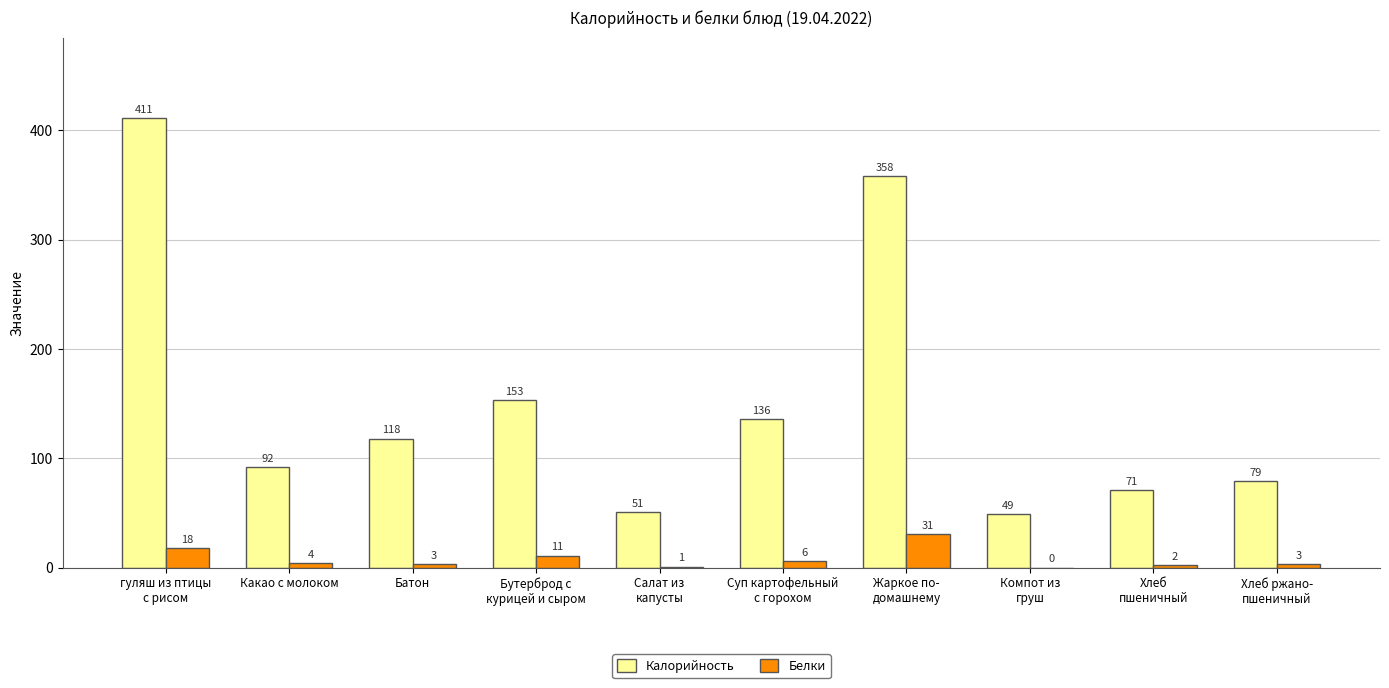

Between Какао с молоком and Батон, which series saw the biggest shift?

Калорийность